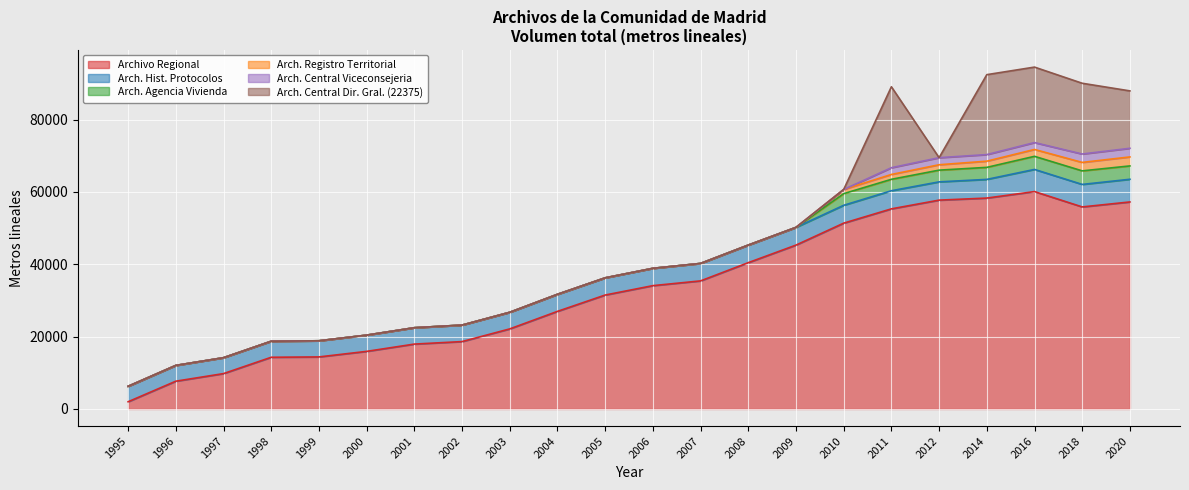

What is the sum of all Arch. Registro Territorial values?

12409.1